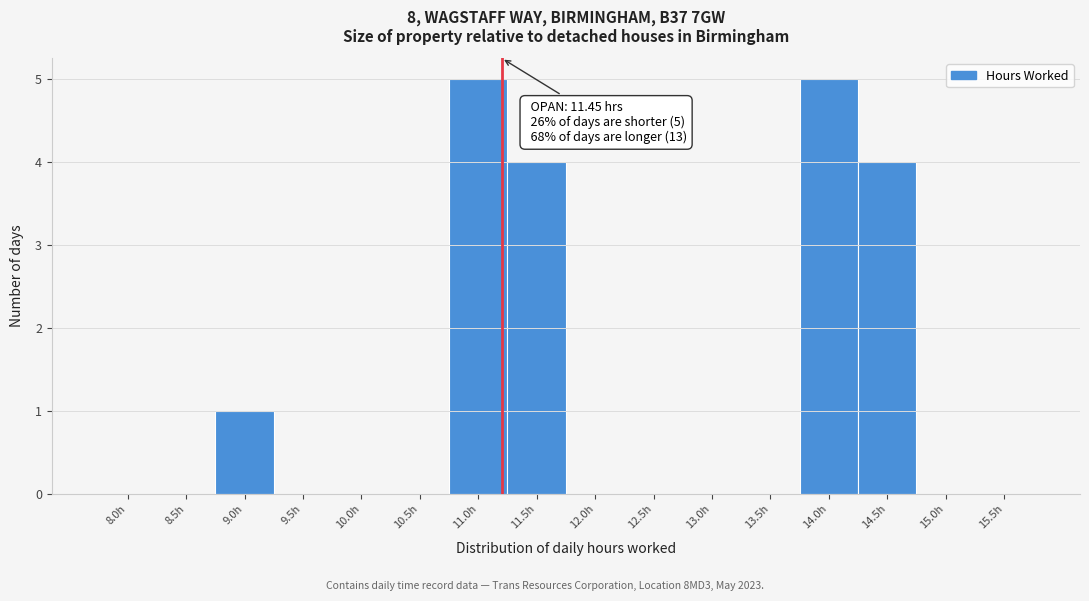

Reading right to left, transcribe all the data shown in this chart.

15.5h=0	15.0h=0	14.5h=4	14.0h=5	13.5h=0	13.0h=0	12.5h=0	12.0h=0	11.5h=4	11.0h=5	10.5h=0	10.0h=0	9.5h=0	9.0h=1	8.5h=0	8.0h=0